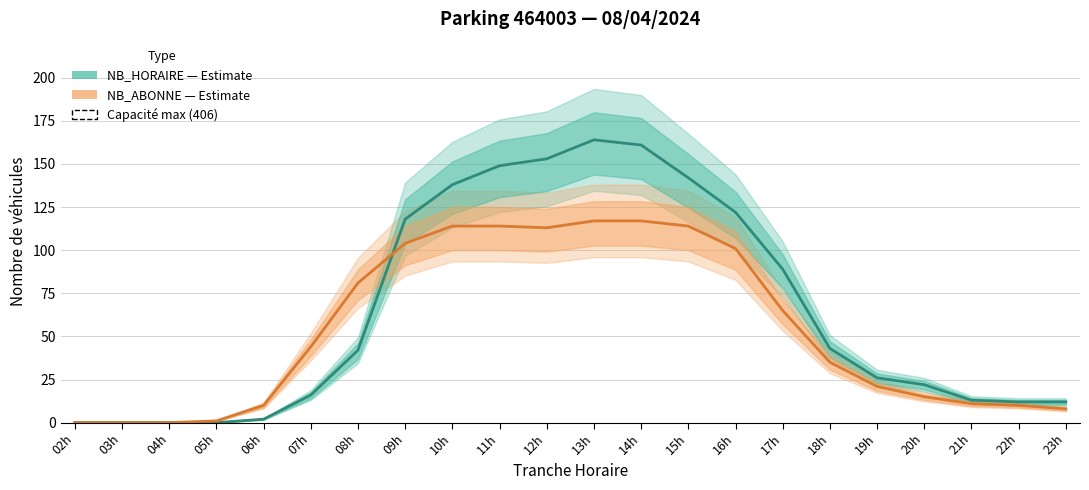

List the labels in order of NB_ABONNE value, largest first.

13h, 14h, 10h, 11h, 15h, 12h, 09h, 16h, 08h, 17h, 07h, 18h, 19h, 20h, 21h, 06h, 22h, 23h, 05h, 02h, 03h, 04h